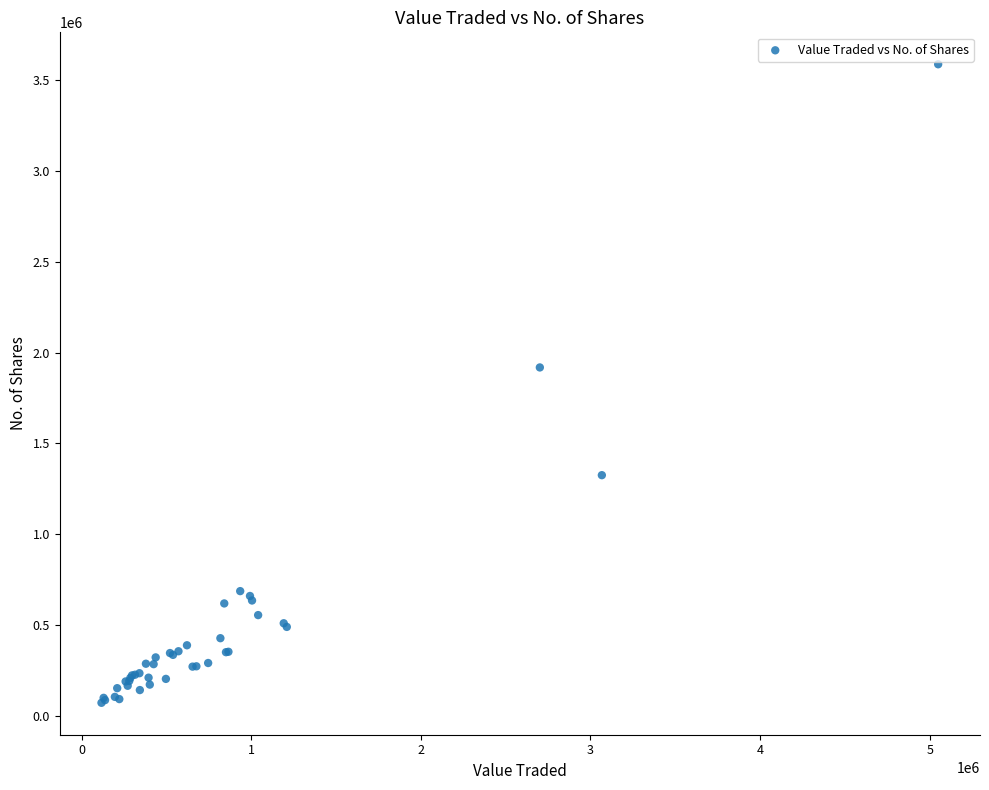

What Y value in the scatter plot is closest to 1829526?

1918141